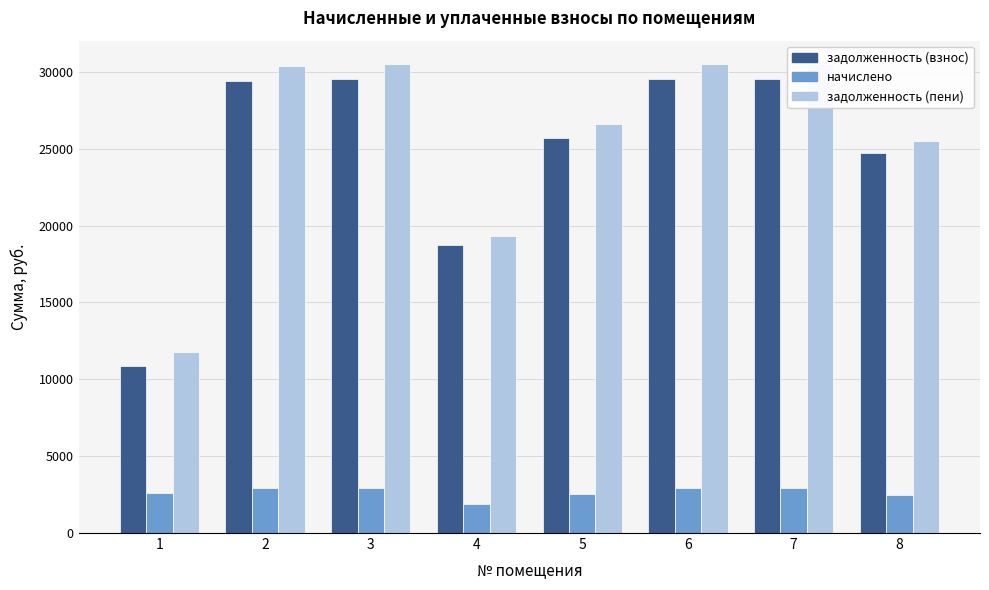

True or false: задолженность (пени) has a value of 30393.0 at 2.

True